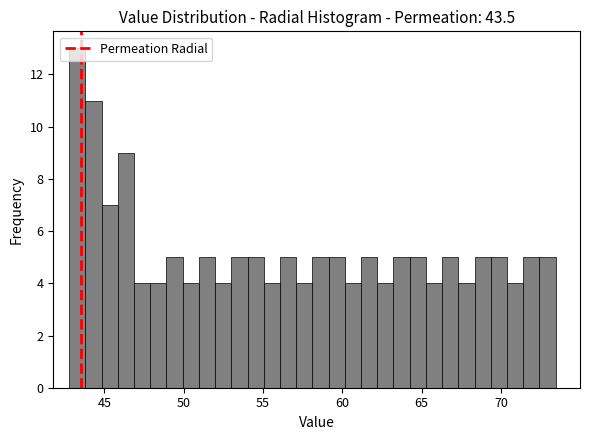

Read against the x-axis, roughly where is the centre of the tallest bar?

43.5